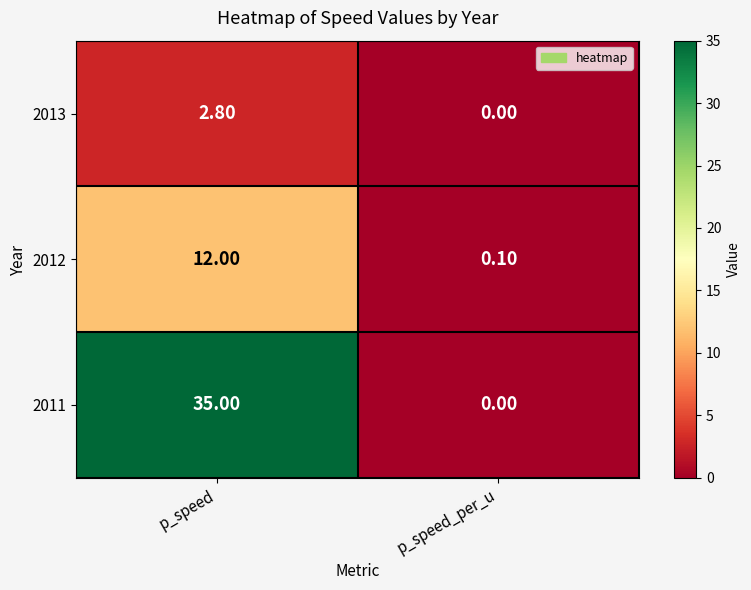

Where does the 2013 series first go above 2?

p_speed